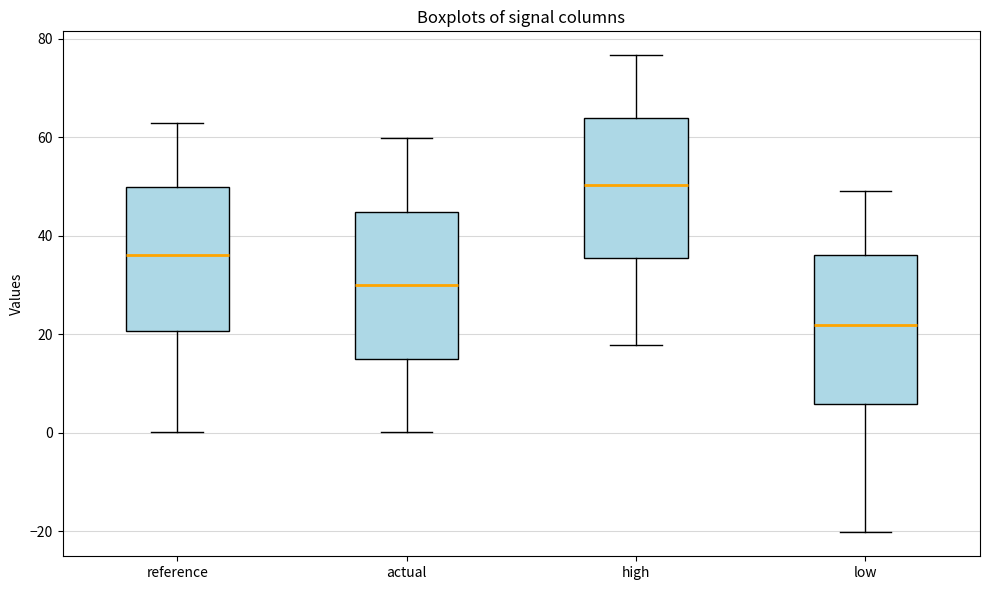

Where is the upper edge of the box for high on the y-axis? The values are not printed on the chart, so give them approximately, as read against the axis.

64